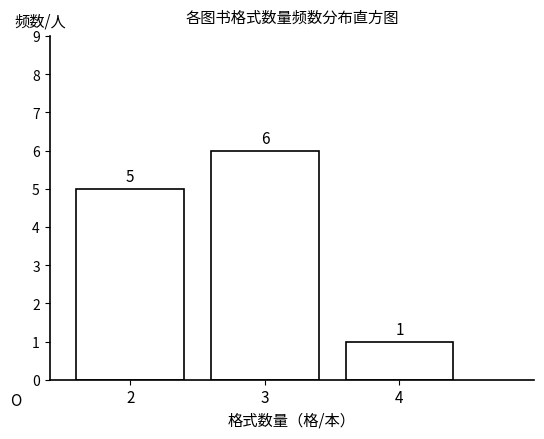

Reading right to left, what are all the values shown in this chart?

1	6	5